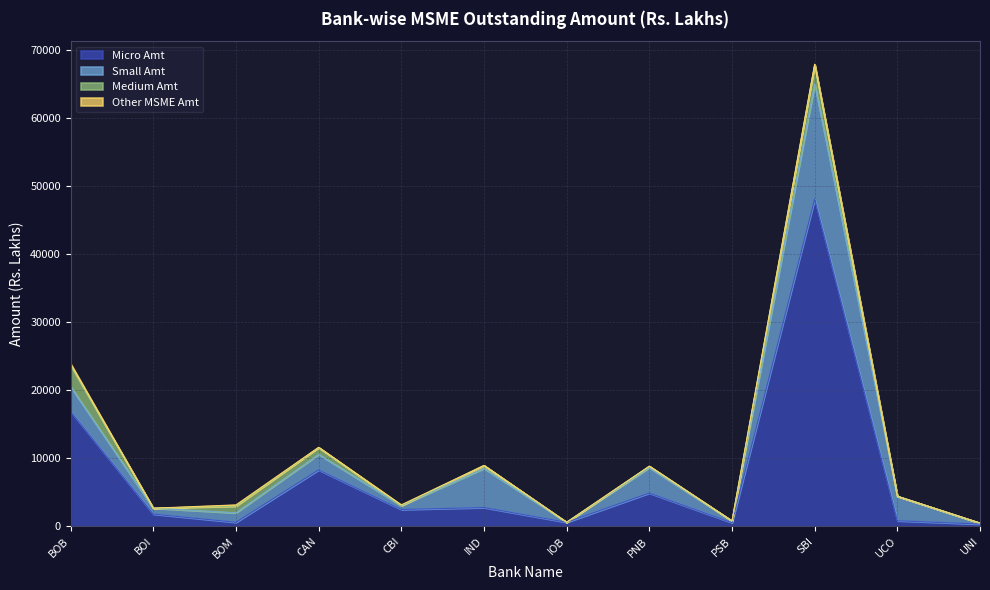

True or false: Medium Amt and Small Amt intersect in this chart.

False